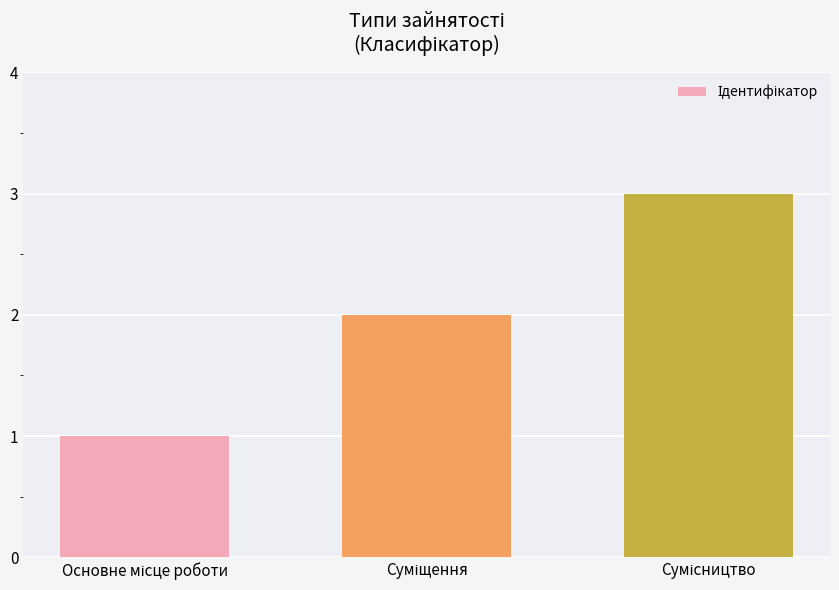

What is the maximum value shown in the chart?

3